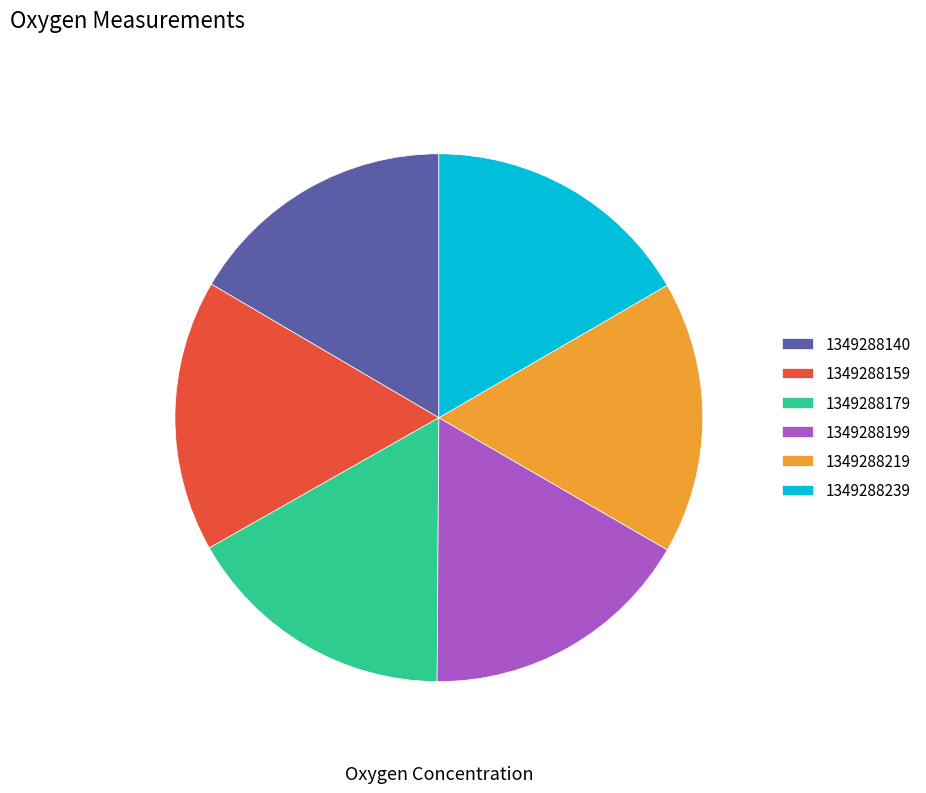

The 1349288199 slice represents 17% of the pie. True or false?

True